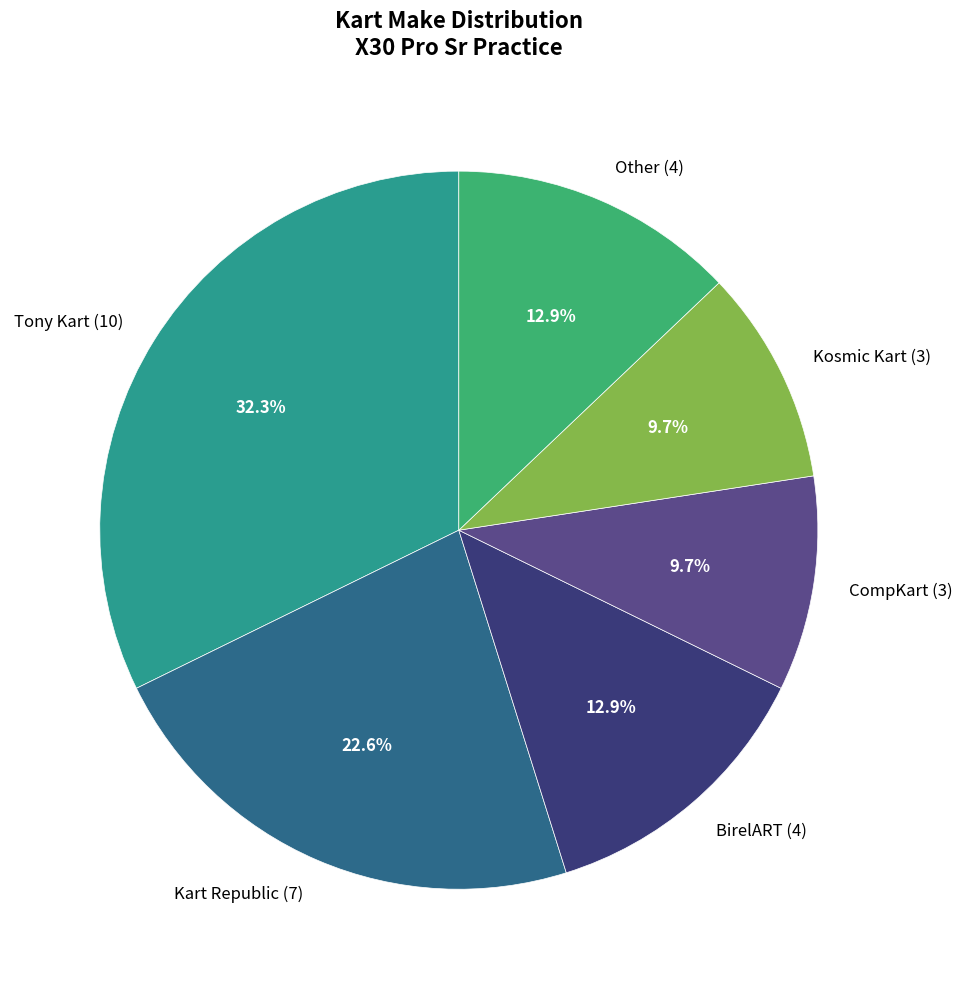

Is there any slice that represents more than half of the pie?

No